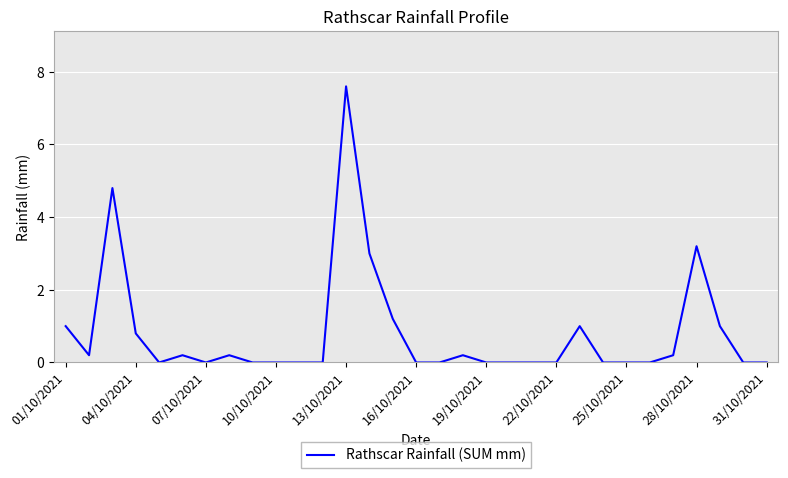

What is the value of the 8th point from the left?

0.2